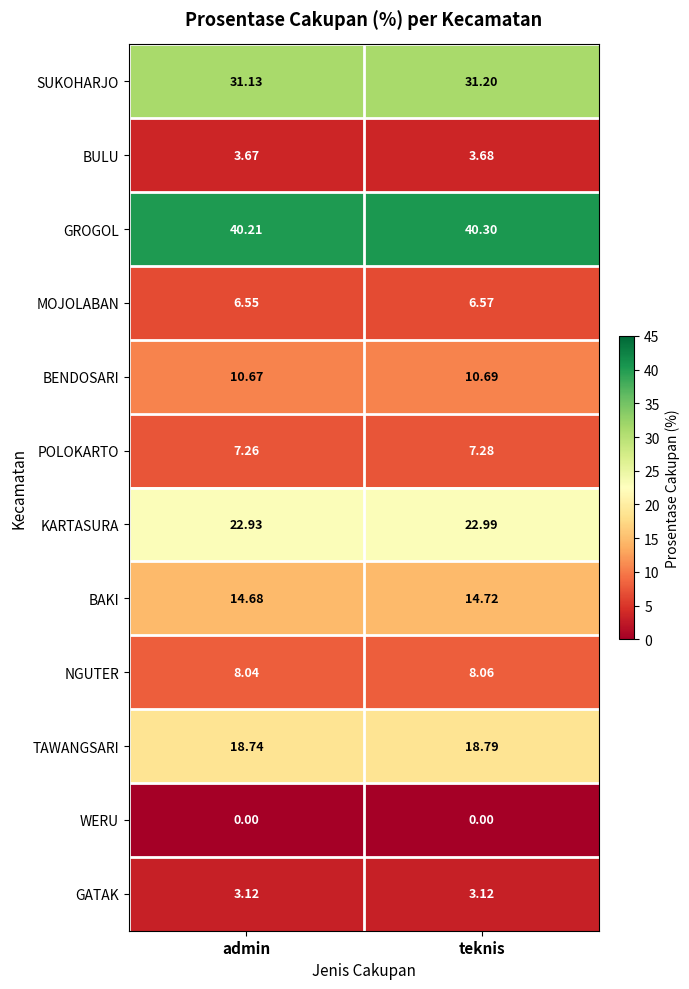

At which label is MOJOLABAN closest to 6?

admin